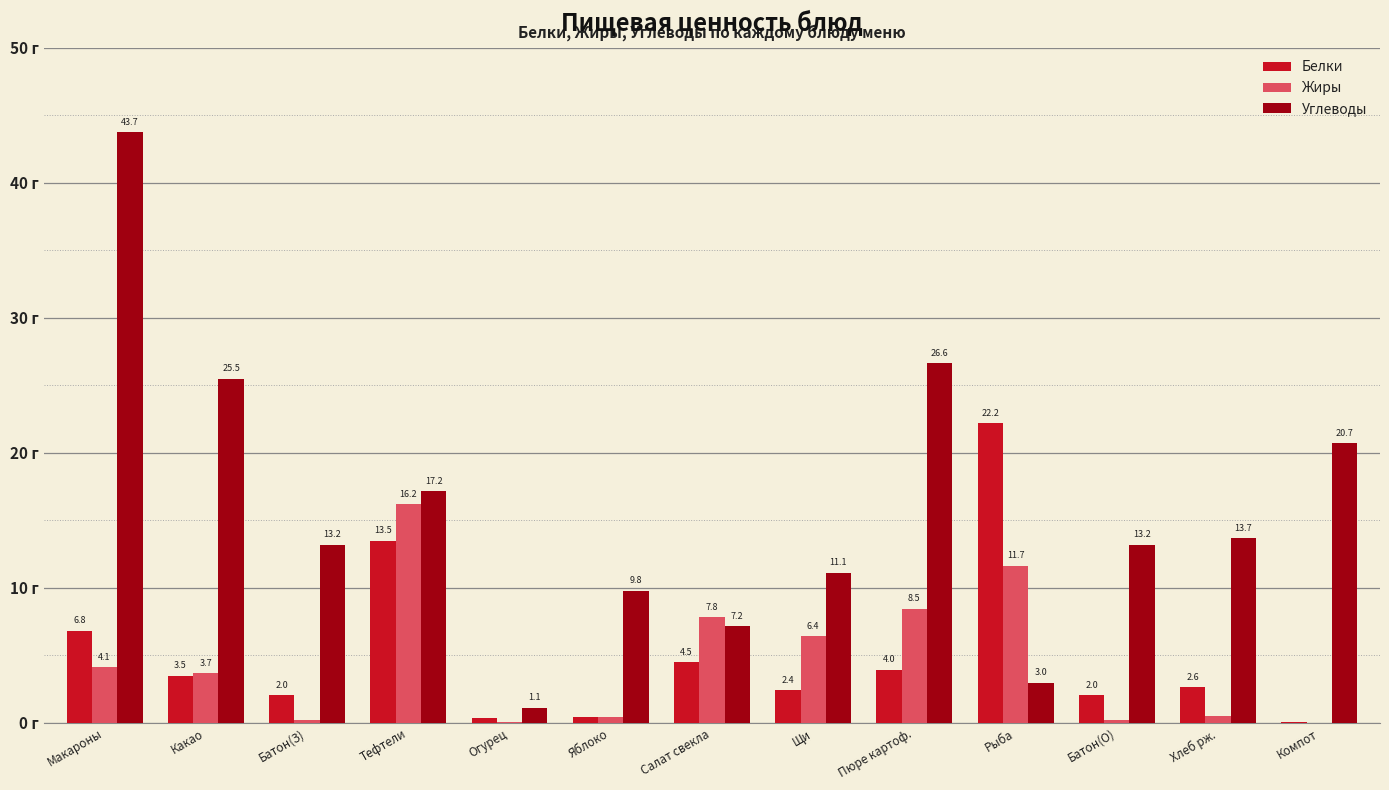

Between Рыба and Хлеб рж., which series saw the biggest shift?

Белки